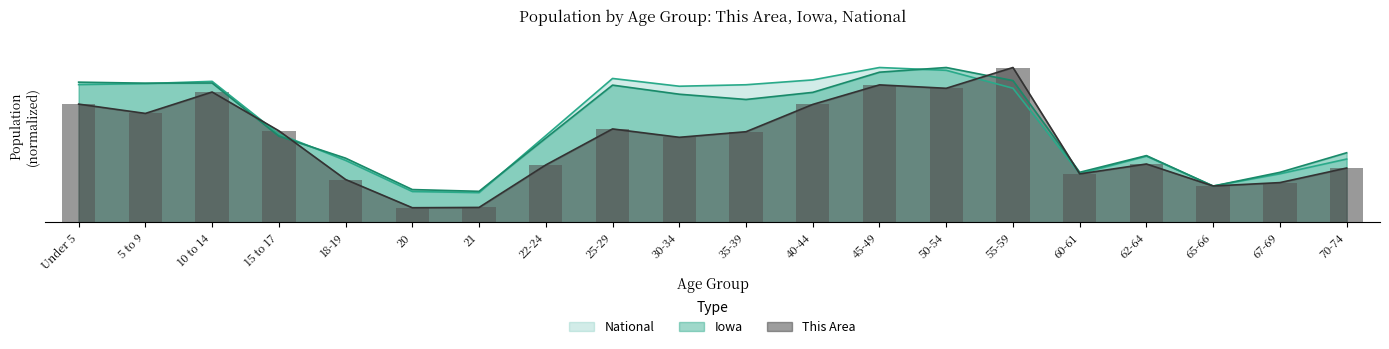

List the labels in order of Iowa value, largest first.

50-54, 45-49, 55-59, Under 5, 10 to 14, 5 to 9, 25-29, 40-44, 30-34, 35-39, 15 to 17, 22-24, 70-74, 62-64, 18-19, 60-61, 67-69, 65-66, 20, 21